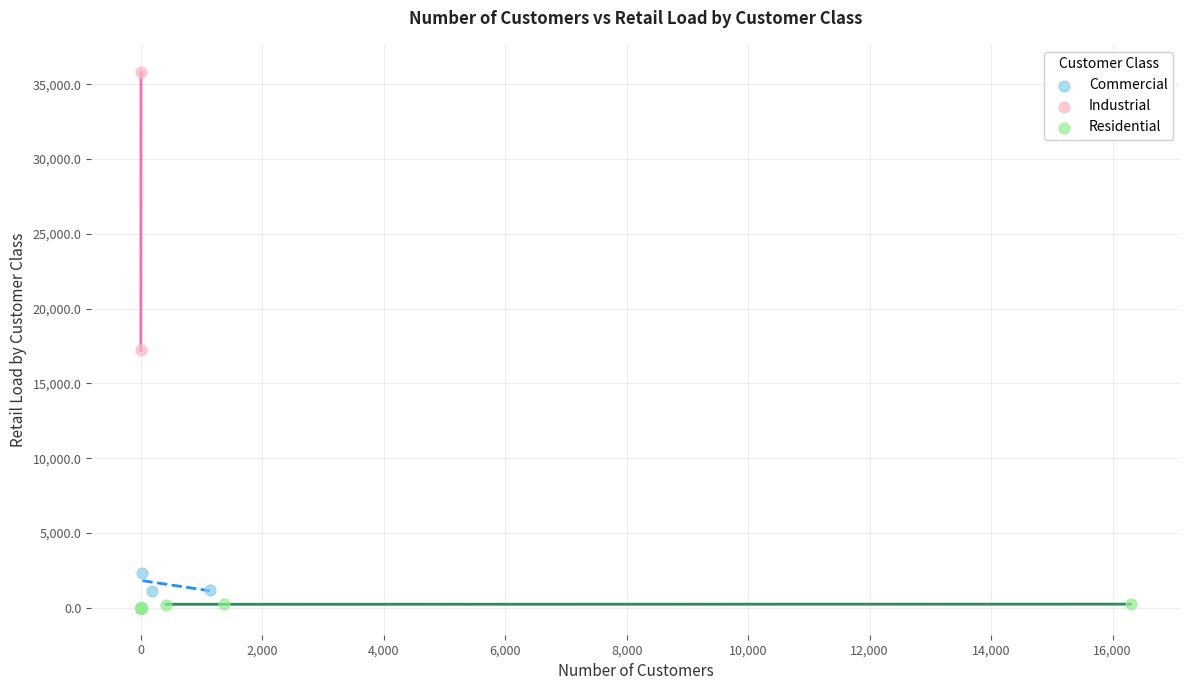

Which series has the widest spread of Y values?

Industrial